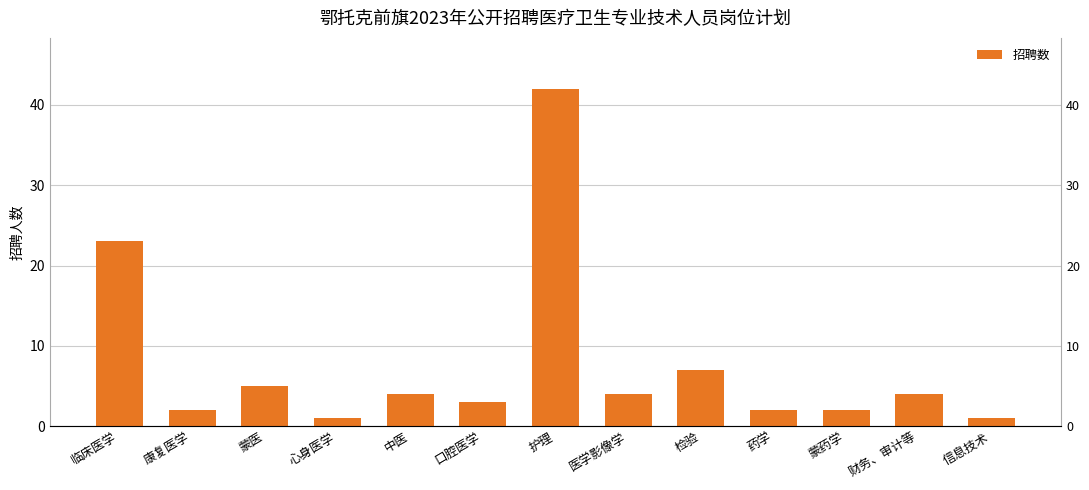

Reading right to left, transcribe all the data shown in this chart.

信息技术=1	财务、审计等=4	蒙药学=2	药学=2	检验=7	医学影像学=4	护理=42	口腔医学=3	中医=4	心身医学=1	蒙医=5	康复医学=2	临床医学=23